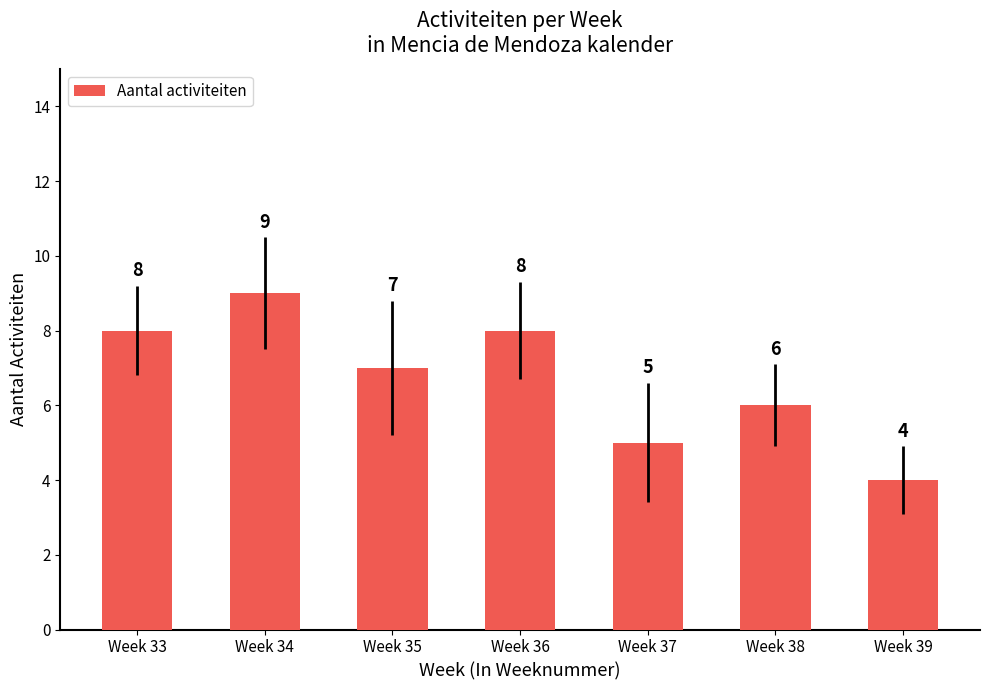

Approximately how many times larger is the value at Week 33 compared to Week 36?

1.0